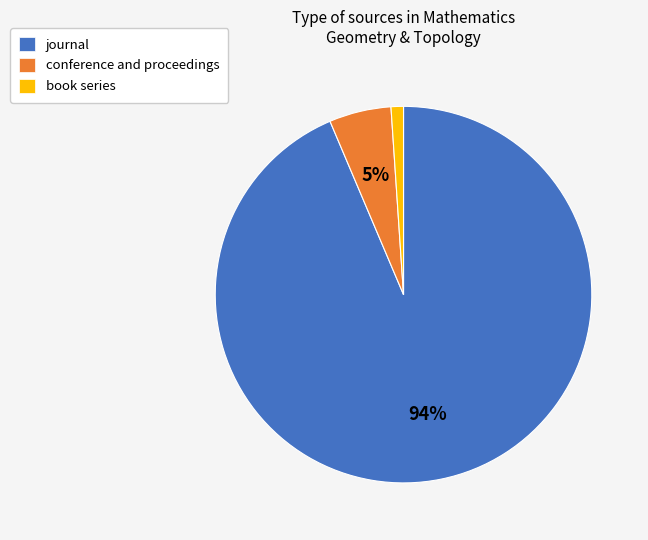

What is the largest slice in the pie chart?

journal